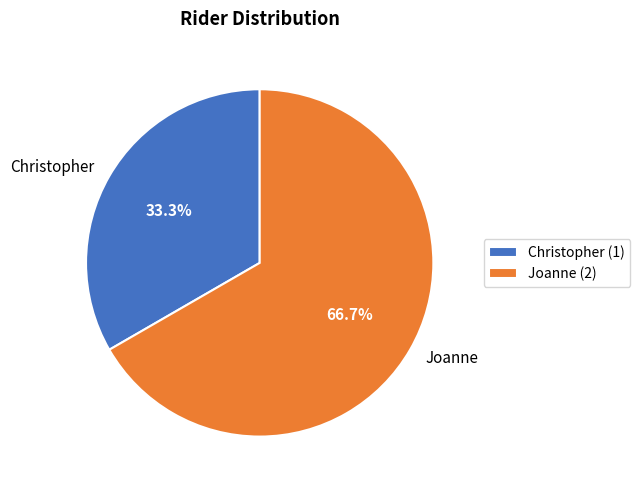

To the nearest percent, what is the difference between the largest and smallest slice percentages?

33%